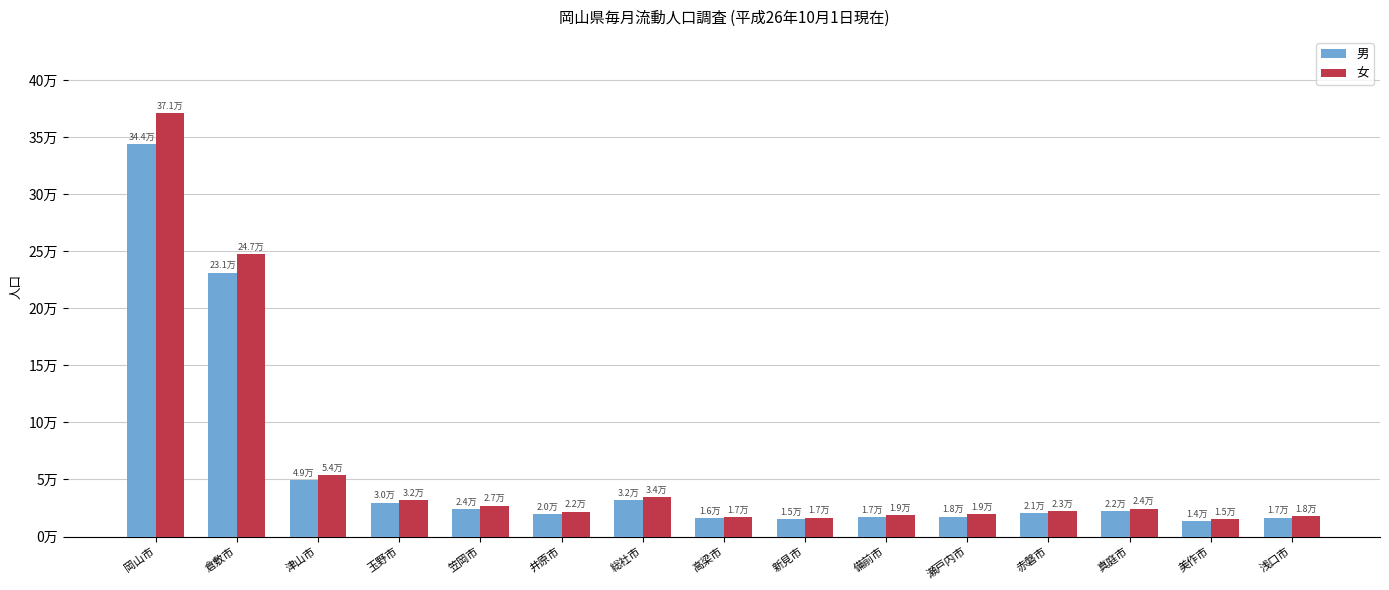

What are all the series names shown in the legend?

男, 女